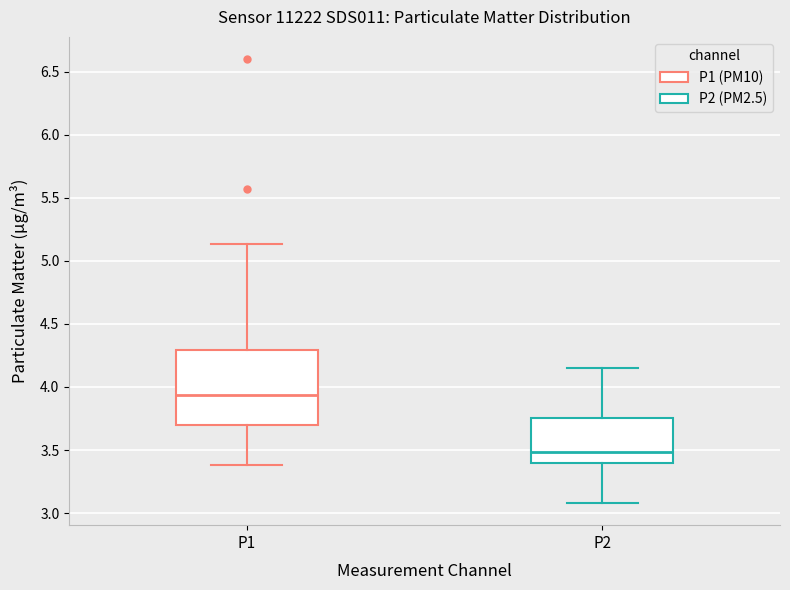

Which box's median line is the highest?

P1